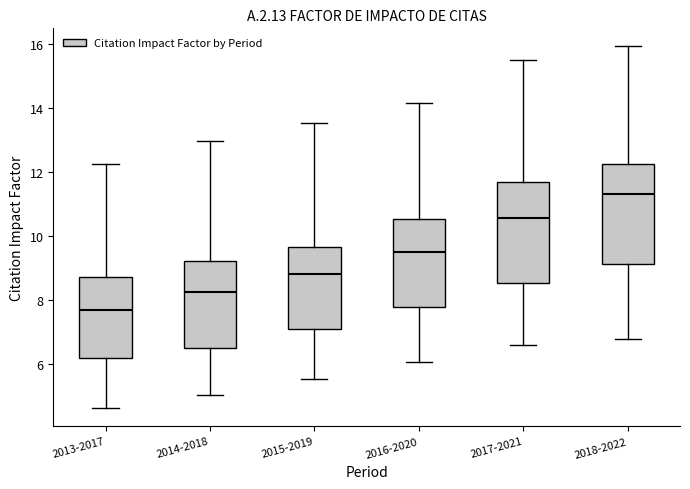

Which box's median line is the lowest?

2013-2017